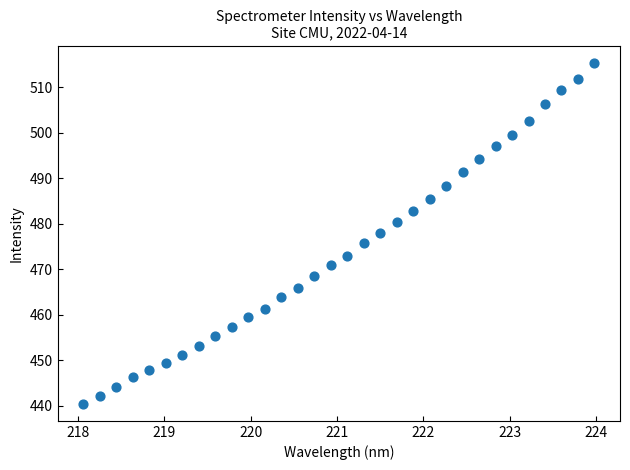

What is the range of Y values (max minus min)?

75.0